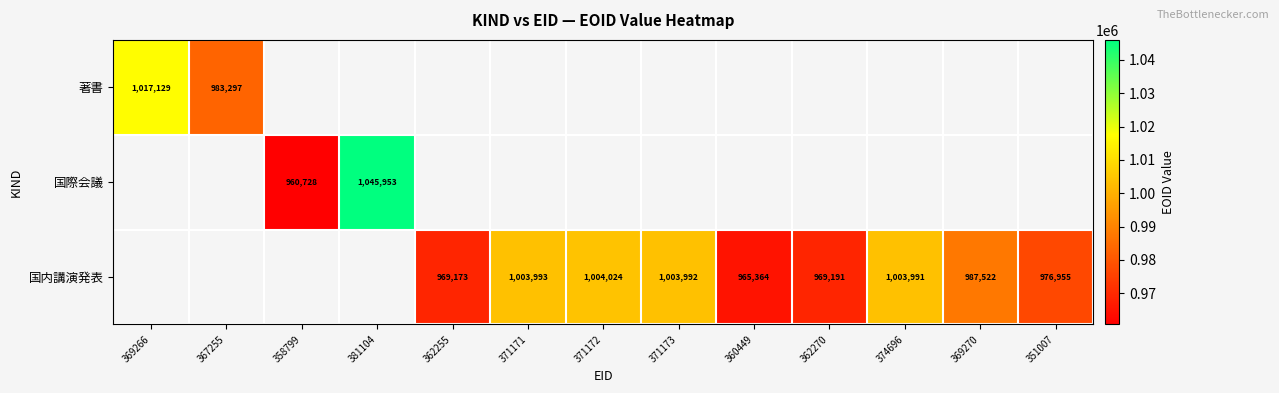

The 著書 series shows 1768836 at 369266. True or false?

False